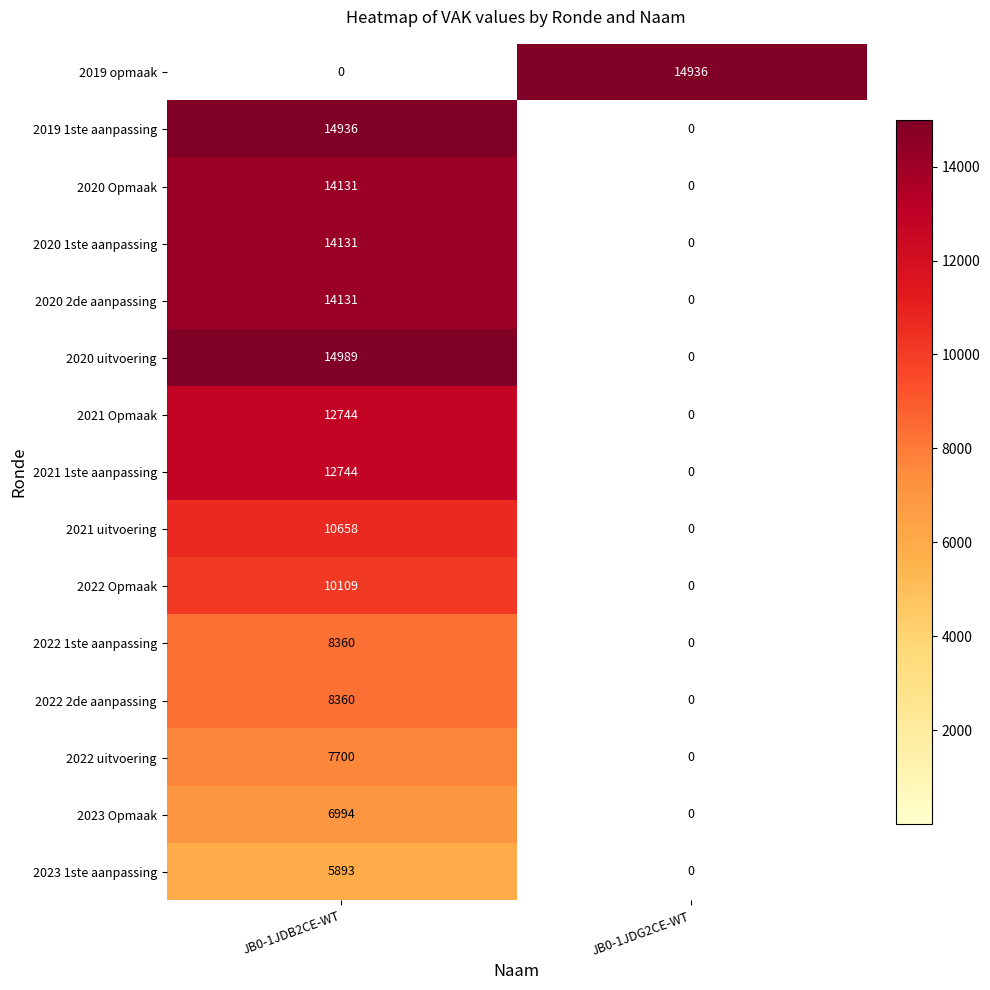

The 2019 opmaak series shows 14936 at JB0-1JDG2CE-WT. True or false?

True